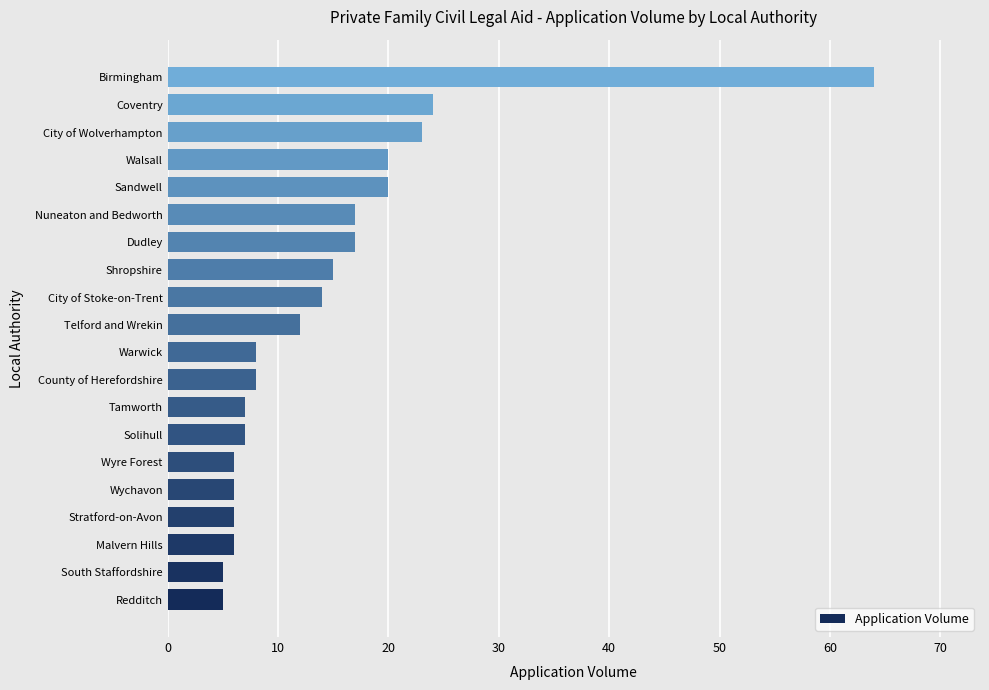

At which category does the chart reach its peak across all series?

Birmingham